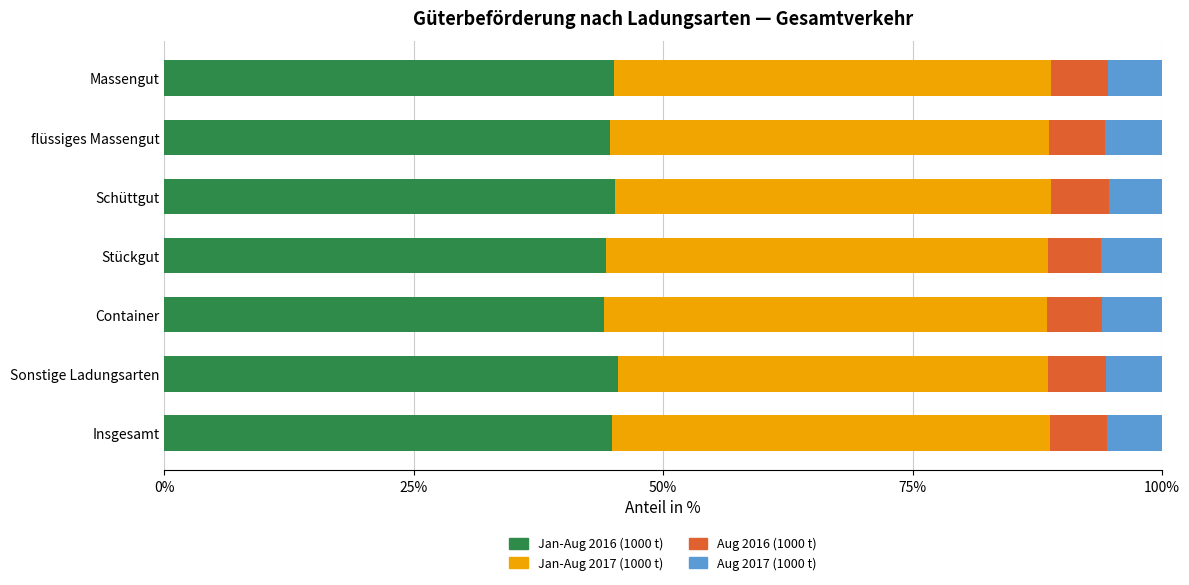

What is the total value across all series at flüssiges Massengut?

100.0